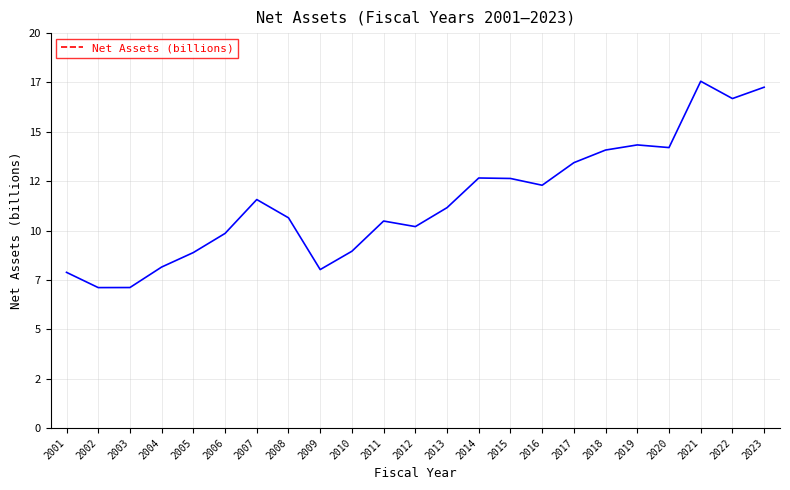

Is this an area chart (filled region under the line)?

No